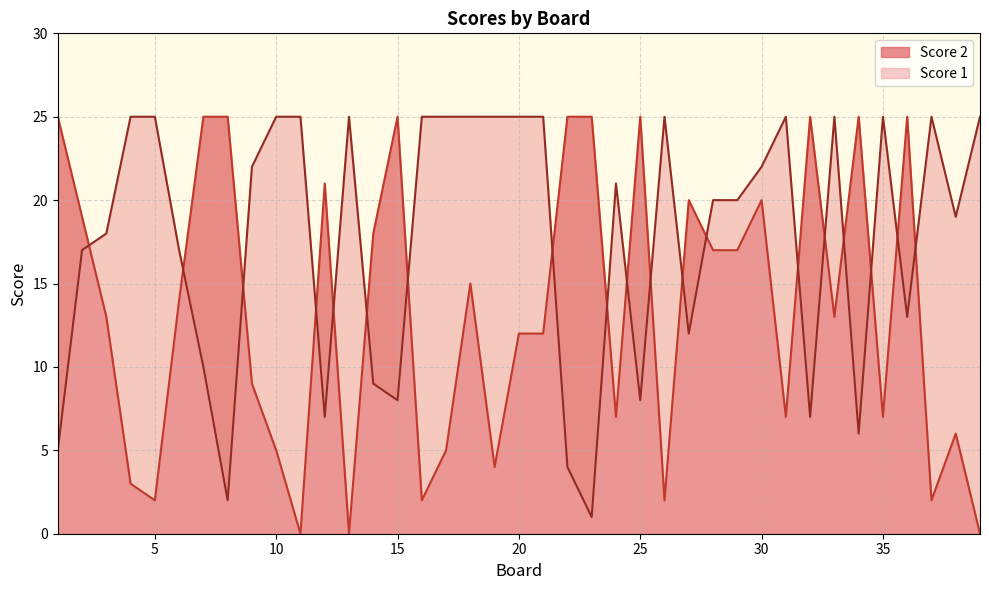

What is the sum of the Score 2 values at 11 and 9?

9